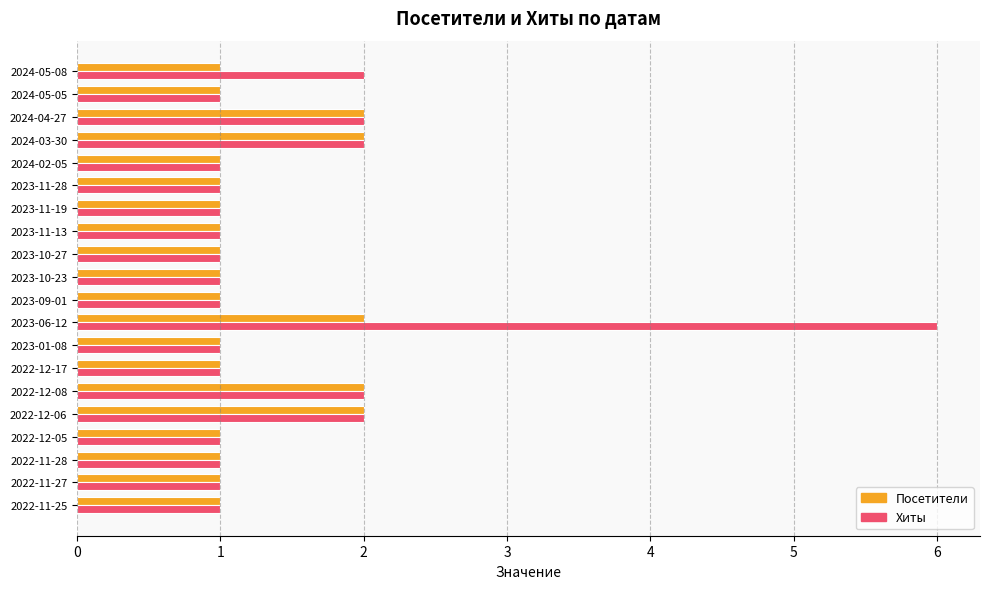

At which category is the sum across all series the highest?

2023-06-12